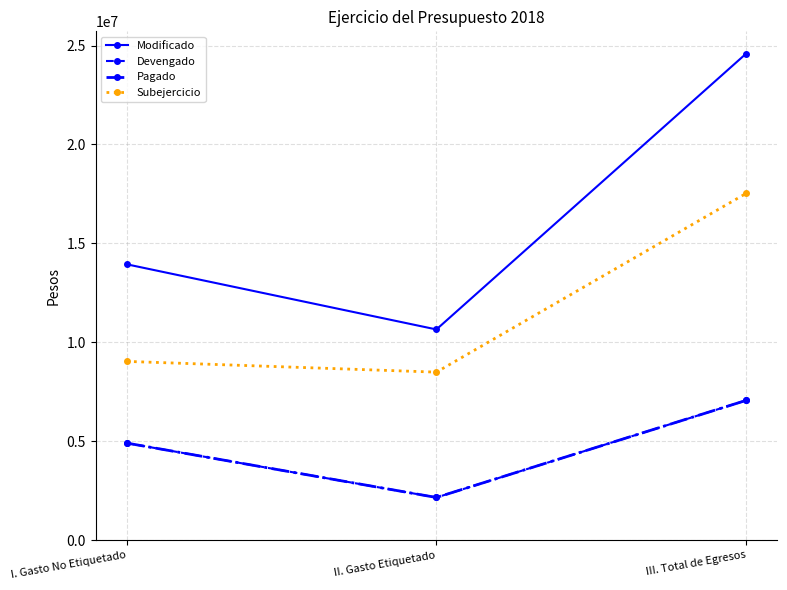

Reading right to left, extract all data points from this chart.

Modificado: 24597617.1	10651370.2	13946247.0
Devengado: 7067072.4	2157952.4	4909120.0
Pagado: 7067072.4	2157952.4	4909120.0
Subejercicio: 17530544.7	8493417.8	9037126.9